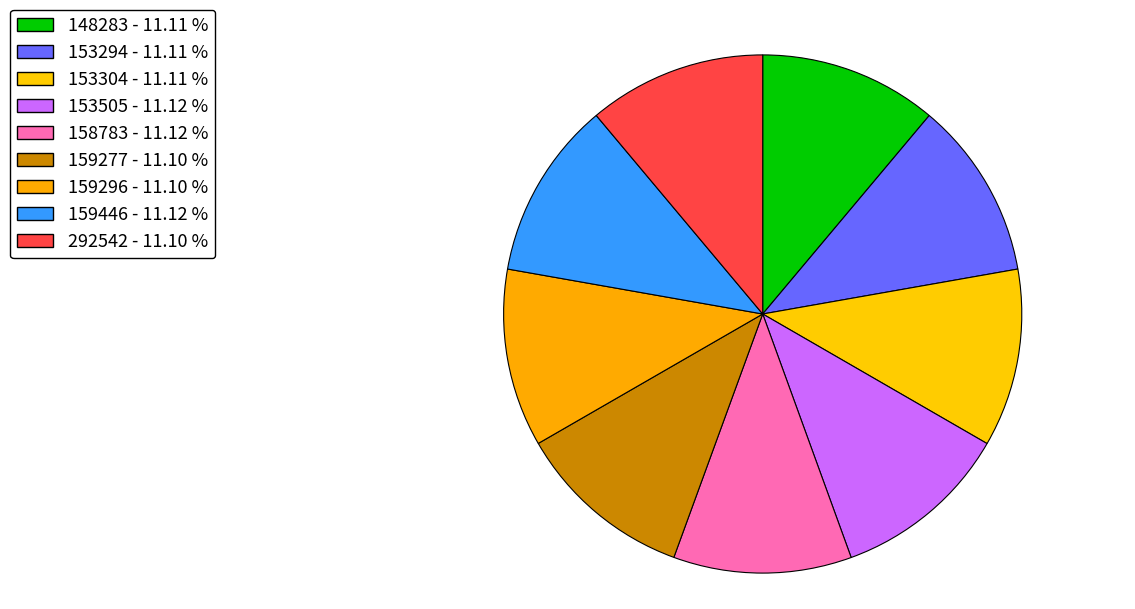

To the nearest percent, what portion does 158783 represent?

11%